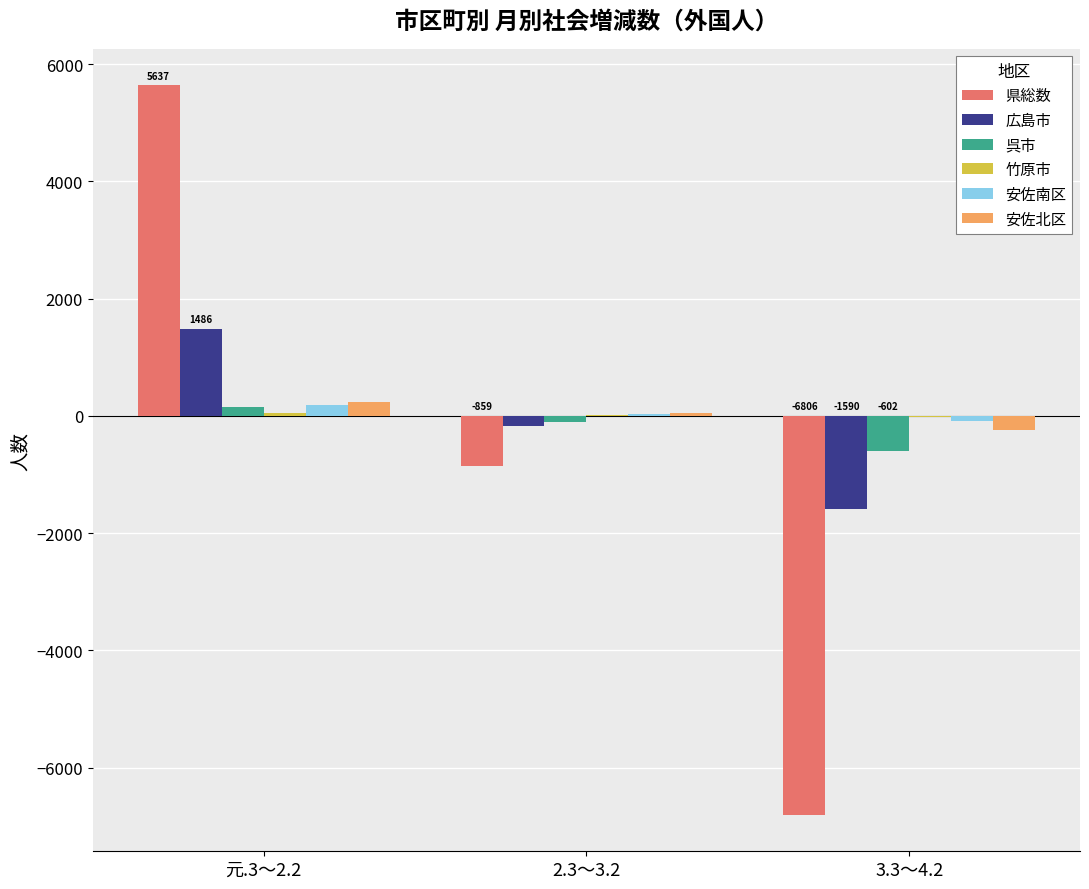

Rank the series by their maximum value, from lowest to highest.

竹原市, 呉市, 安佐南区, 安佐北区, 広島市, 県総数